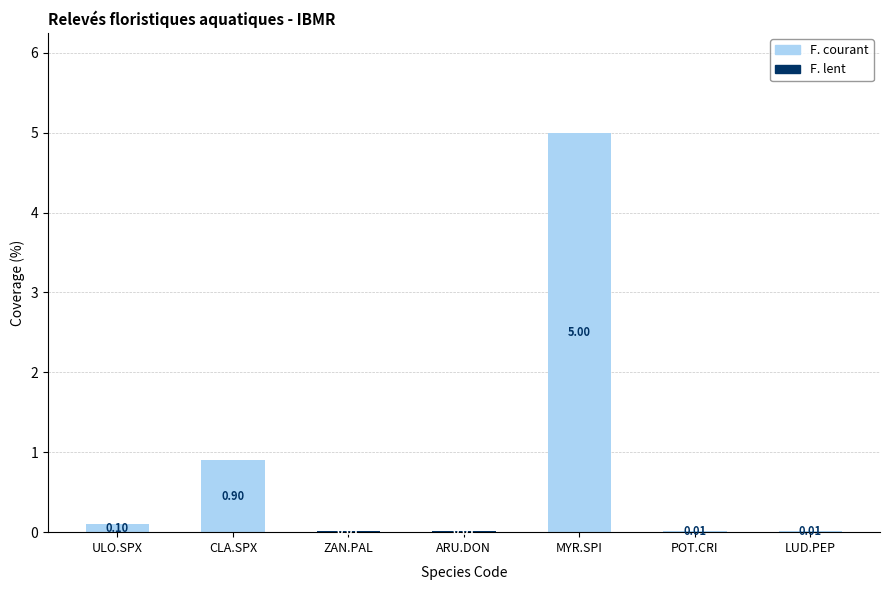

Are the bars grouped side by side (vs. stacked)?

No